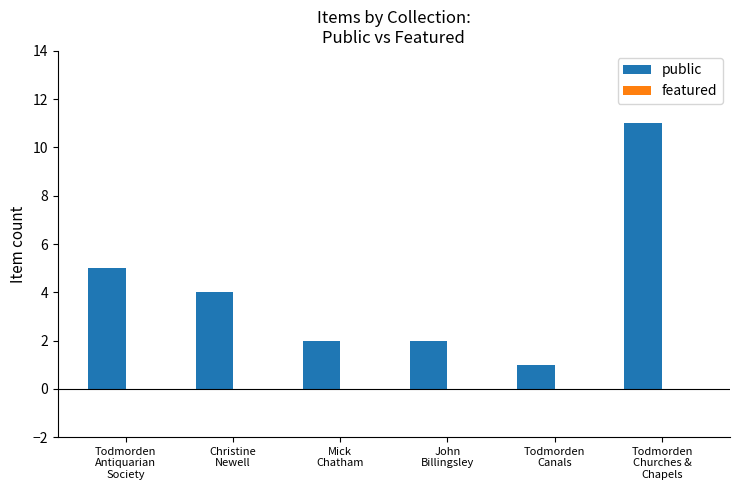

Count the number of categories in the chart.

6